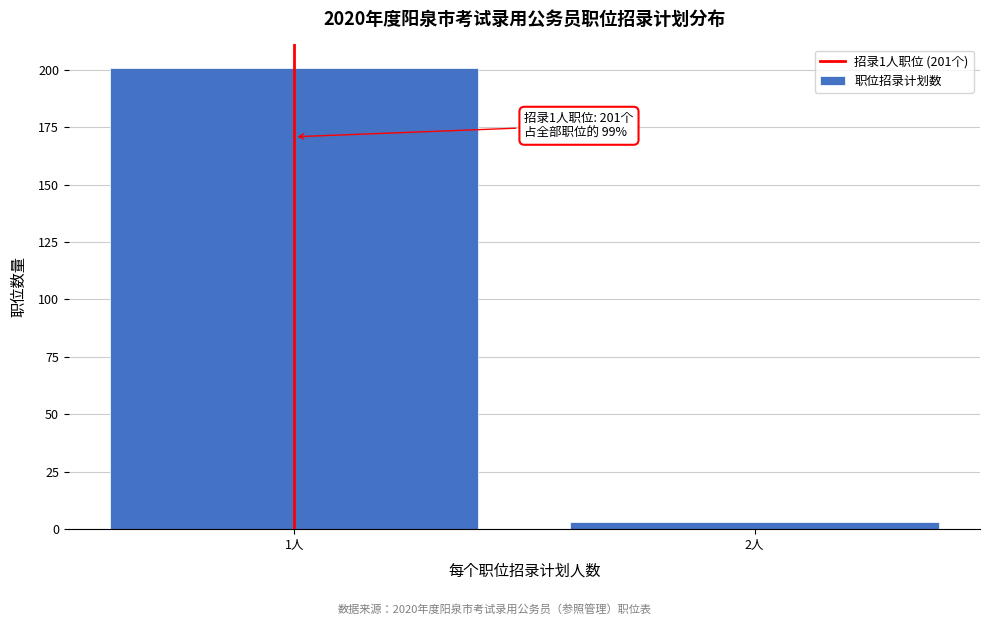

Reading left to right, extract all data points from this chart.

201	3